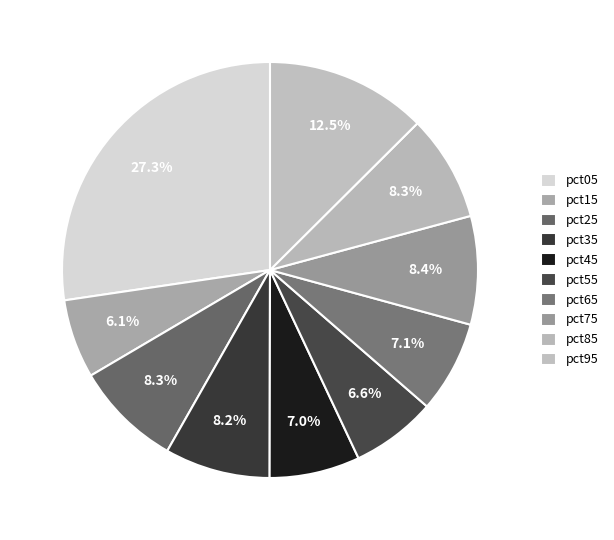

Is it true that pct45 is 7% of the pie?

True